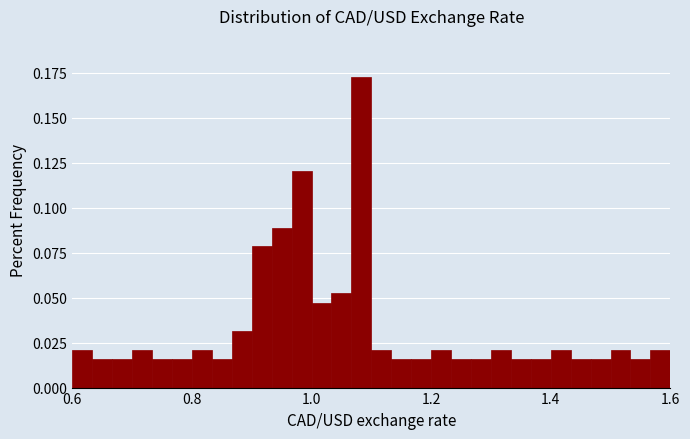

Around what value on the x-axis is the tallest bar? Give the approximate position of its centre, as read against the axis.

1.08